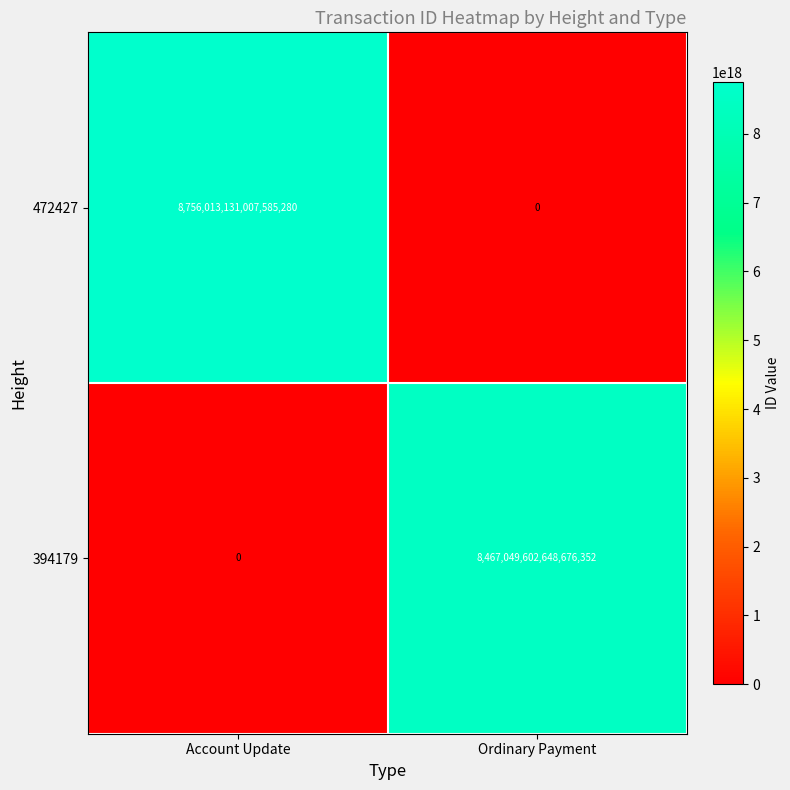

List the series in order of their peak value, lowest first.

394179, 472427